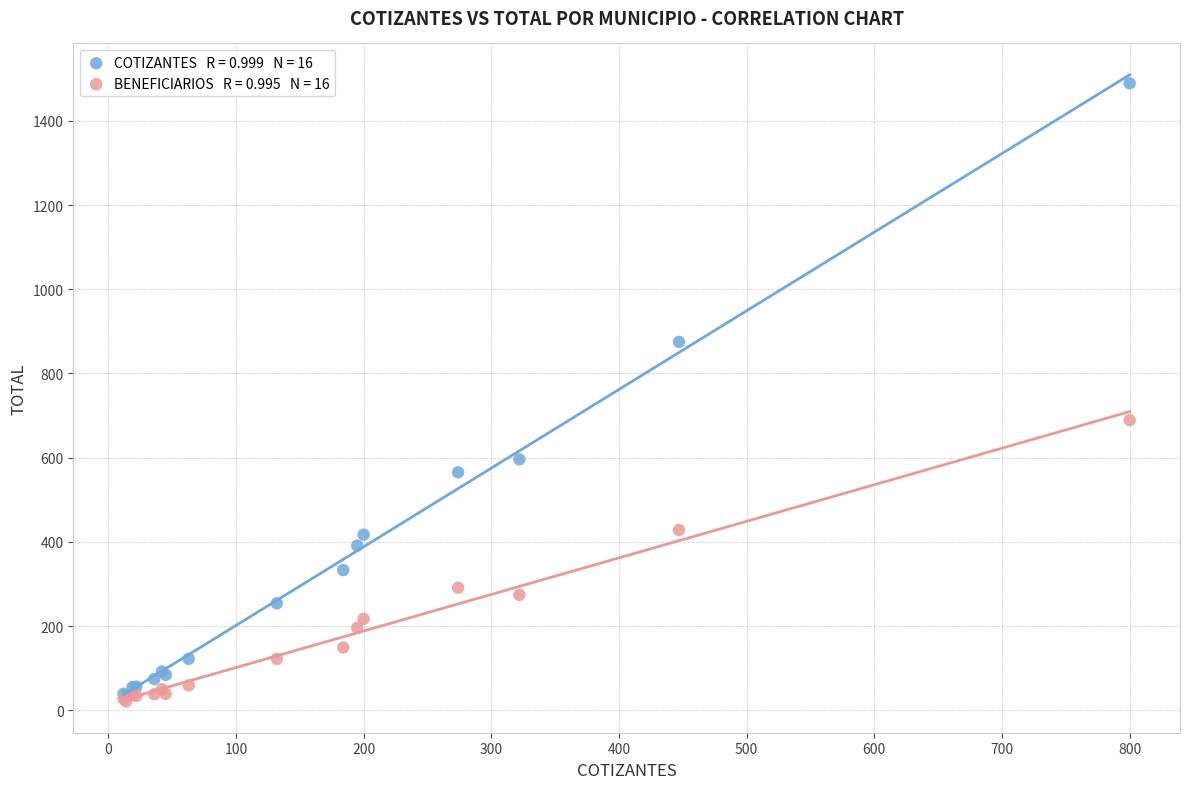

Across all series, what Y value is closest to 755?

689